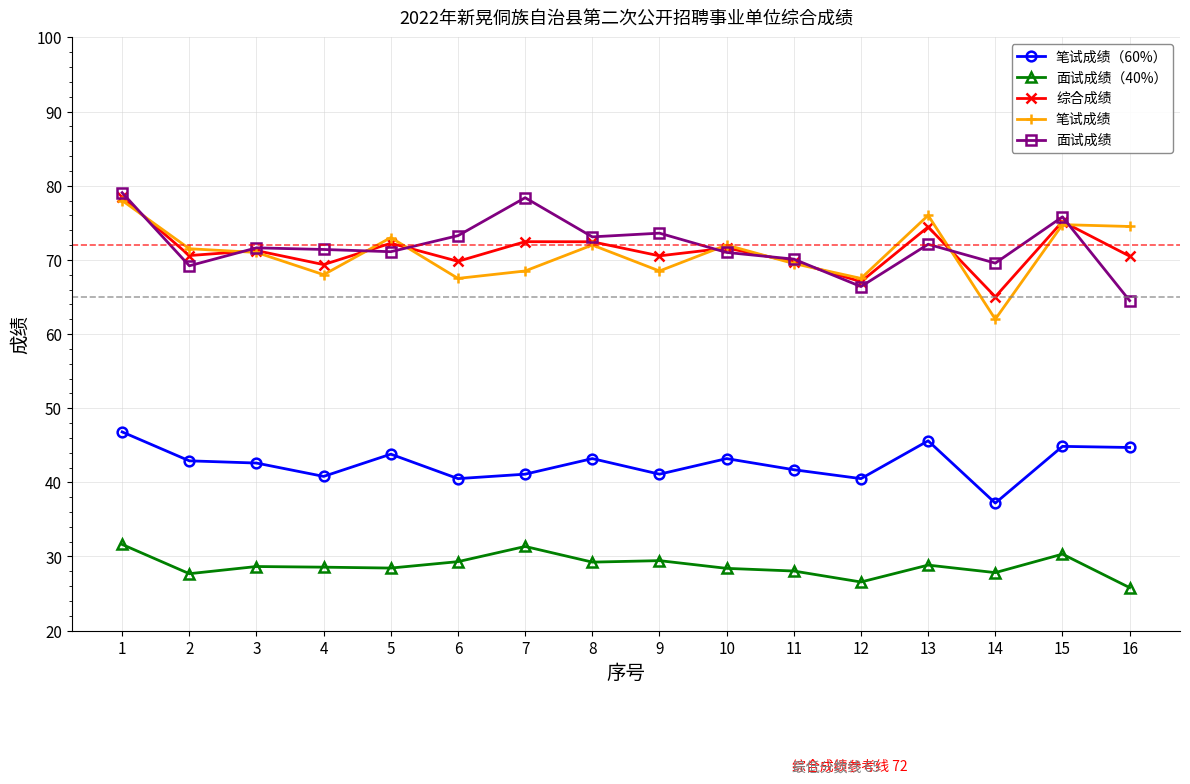

At which category does 面试成绩 reach its first local valley?

2